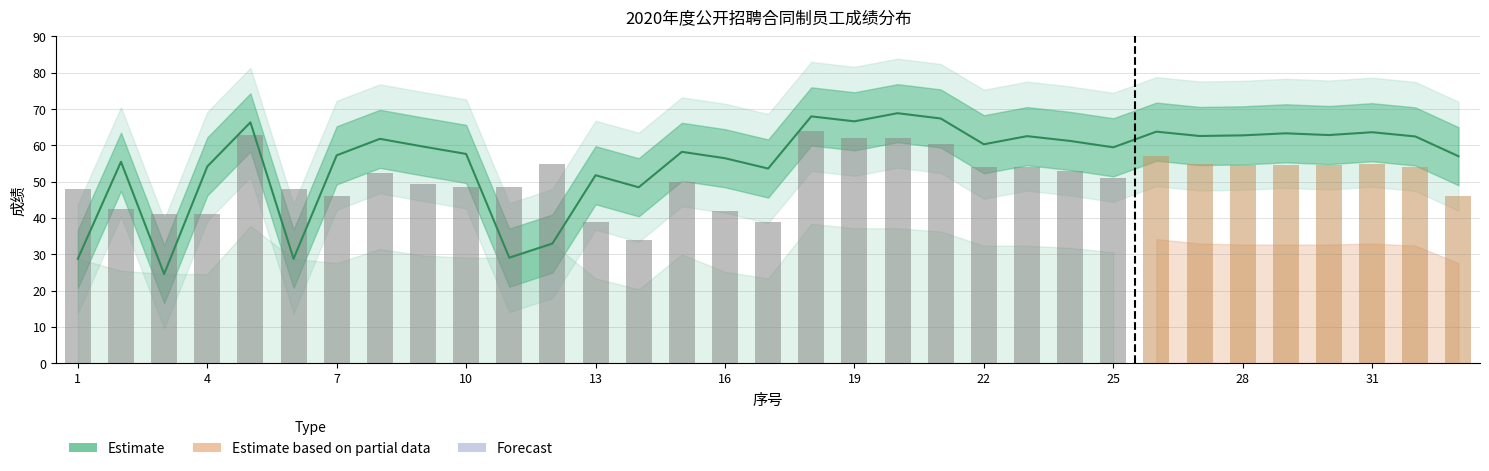

What is the total value across all series at 7?

130.9